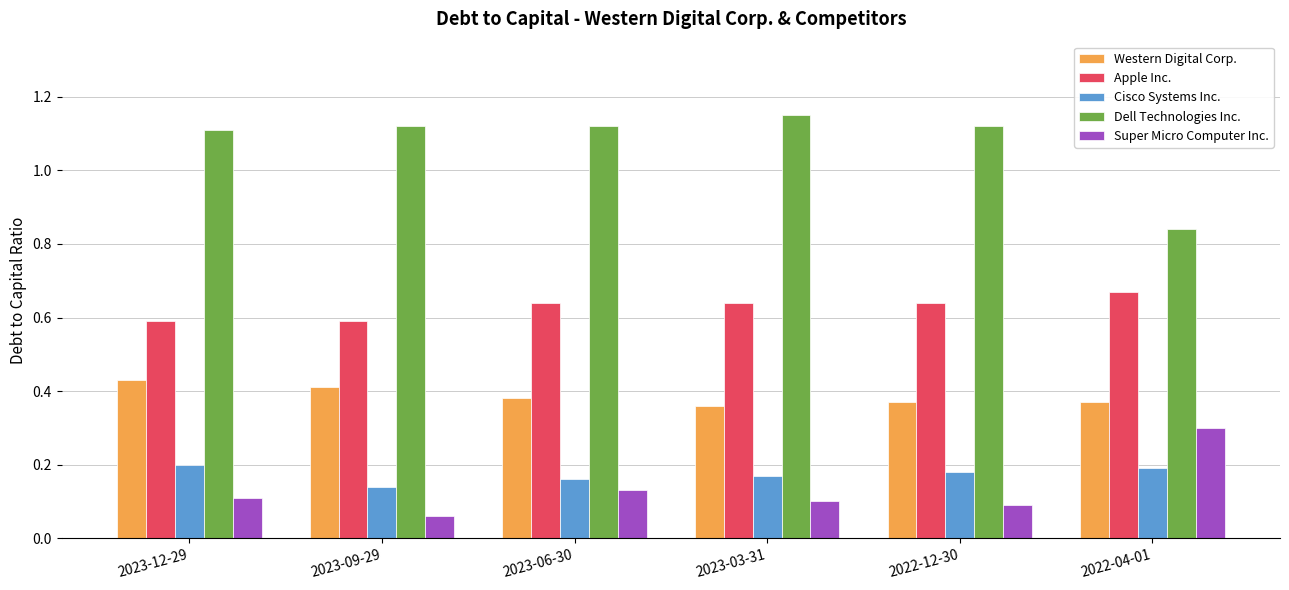

What is the sum of all Cisco Systems Inc. values?

1.0